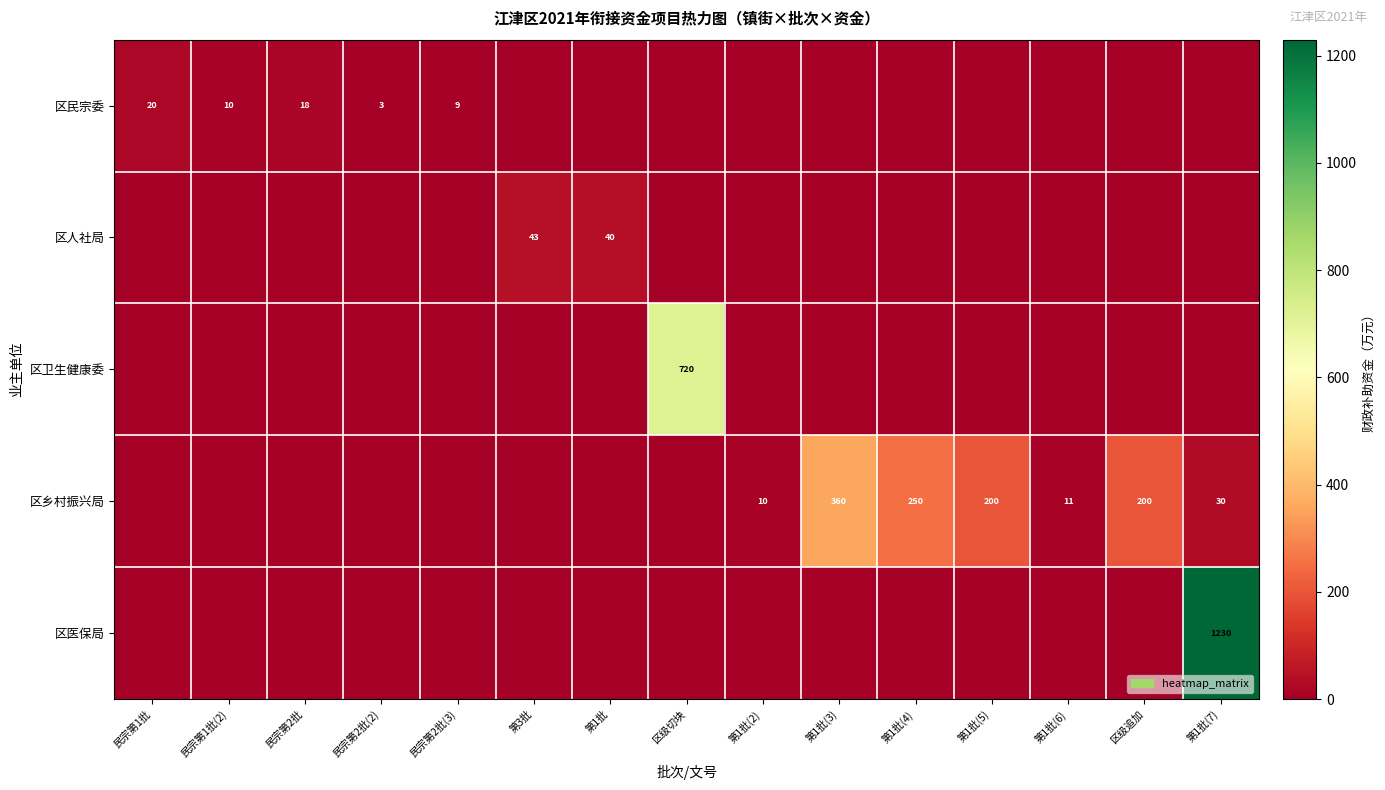

The value of 区人社局 at 第3批 is 43. True or false?

True